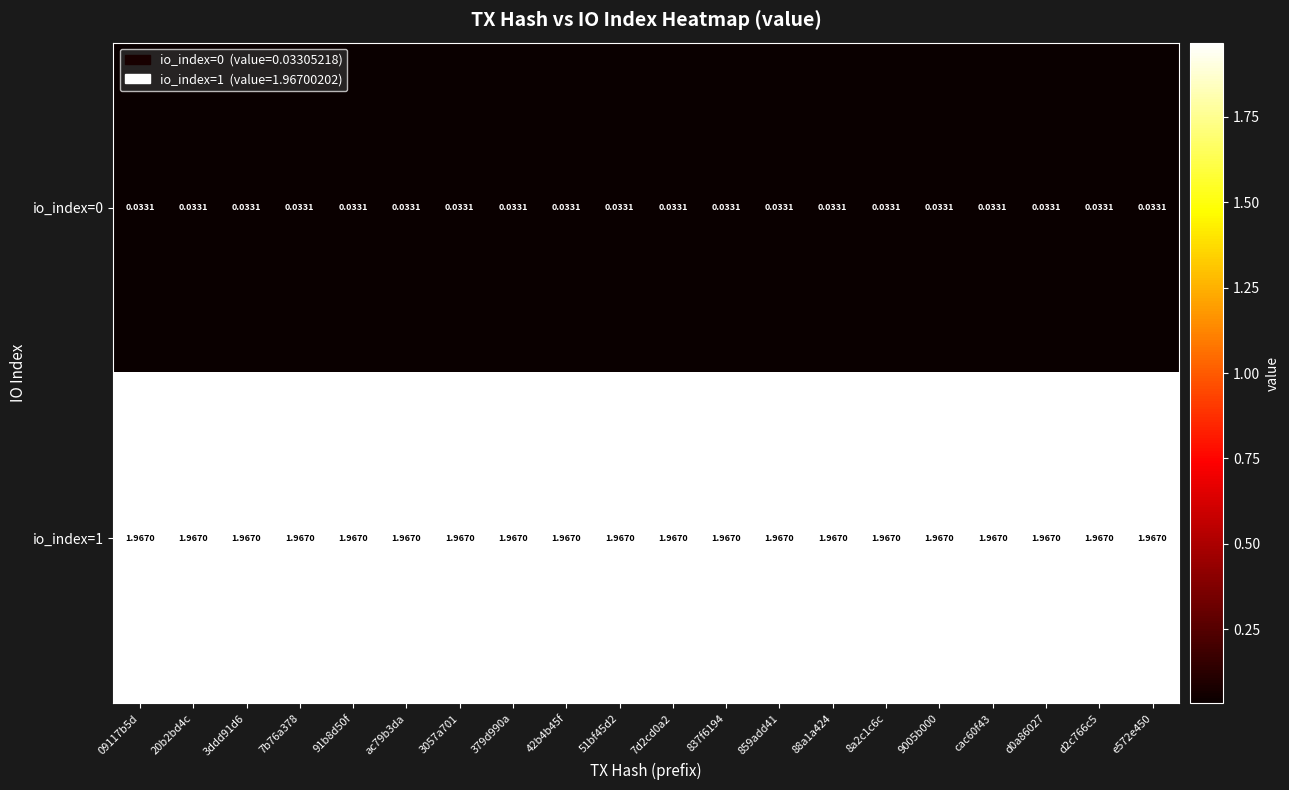

Is the value of io_index=1 at cac60f43 greater than the value of io_index=0 at 91b8d50f?

Yes